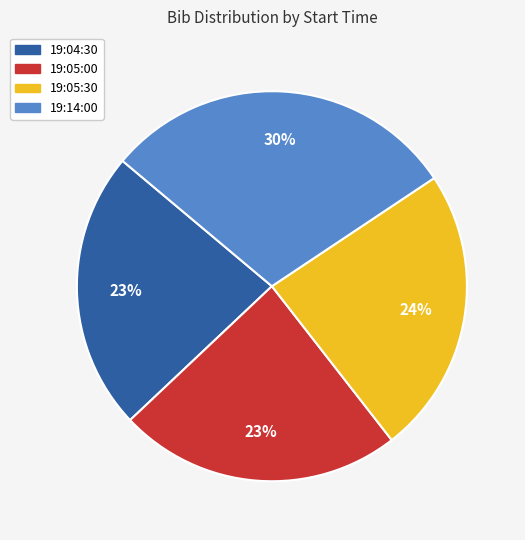

Combined, do 19:04:30 and 19:14:00 account for over 50%?

Yes